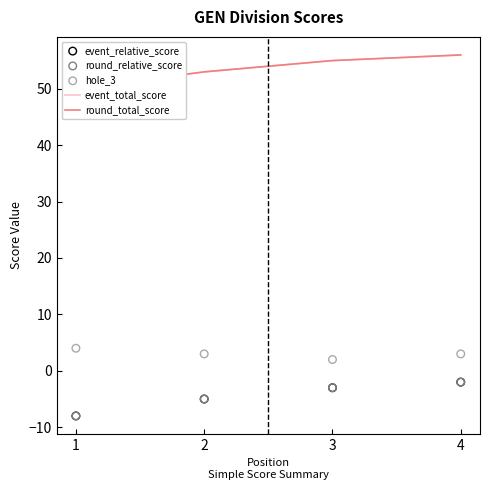

Which series contains the lowest Y value?

event_relative_score